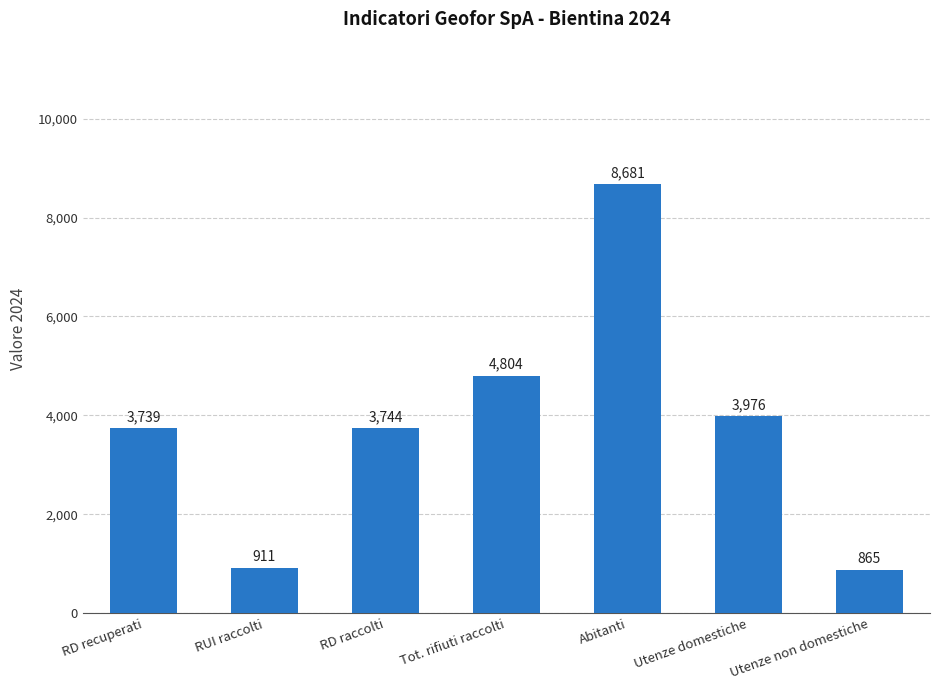

How many bars are there in total?

7